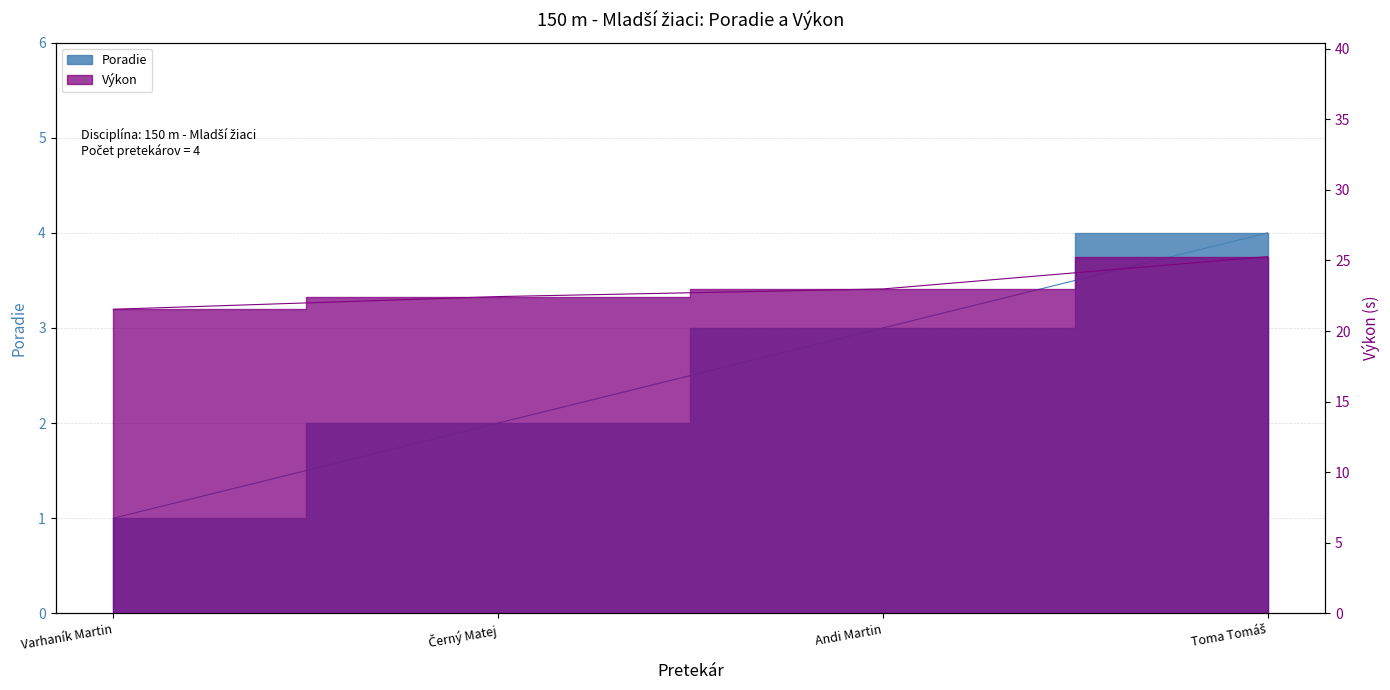

Reading left to right, what are all the values shown in this chart?

Poradie: 1.0	2.0	3.0	4.0
Výkon: 21.5	22.4	23.0	25.3